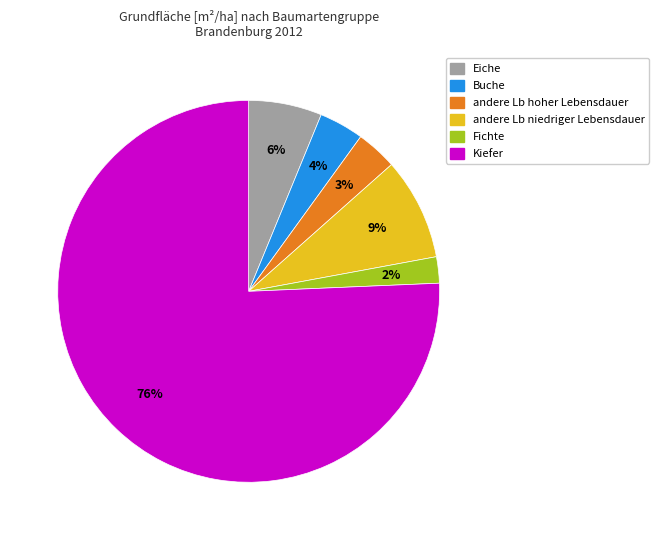

To the nearest percent, what percentage of the pie is Eiche?

6%